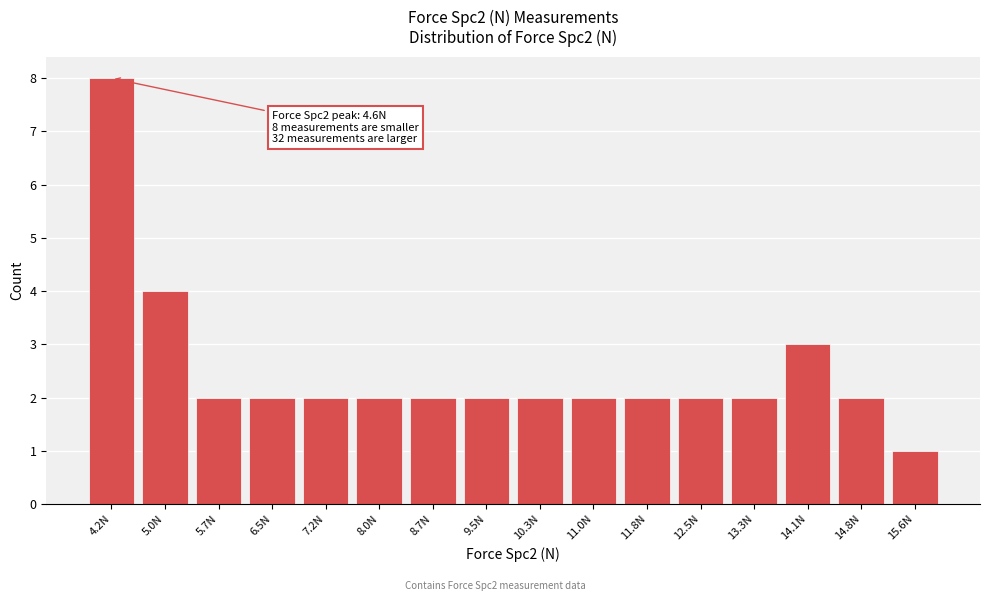

Reading left to right, what are all the values shown in this chart?

4.2N=8	5.0N=4	5.7N=2	6.5N=2	7.2N=2	8.0N=2	8.7N=2	9.5N=2	10.3N=2	11.0N=2	11.8N=2	12.5N=2	13.3N=2	14.1N=3	14.8N=2	15.6N=1